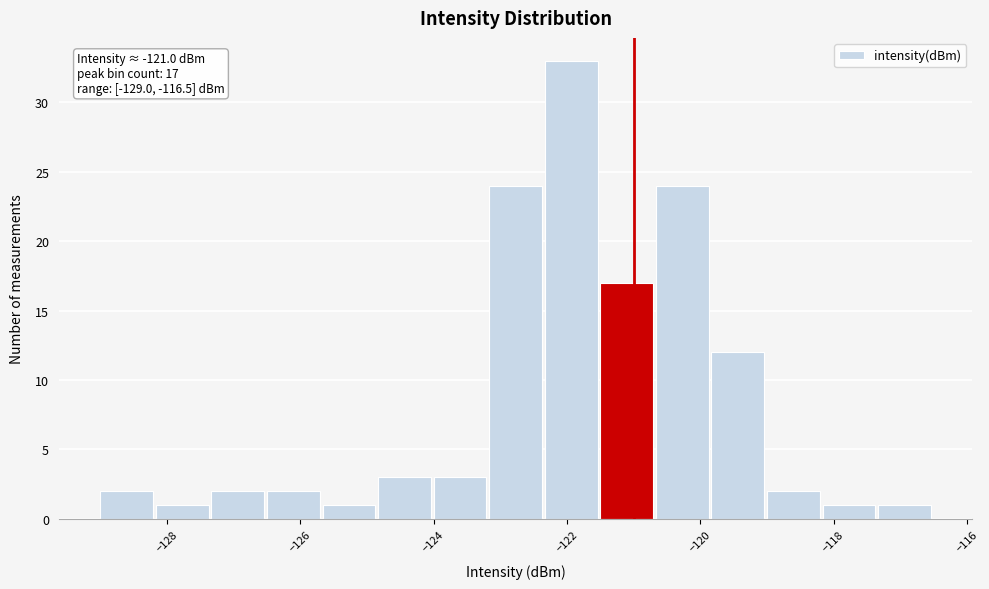

Which range on the x-axis has the tallest bar?

-122.4 to -121.4